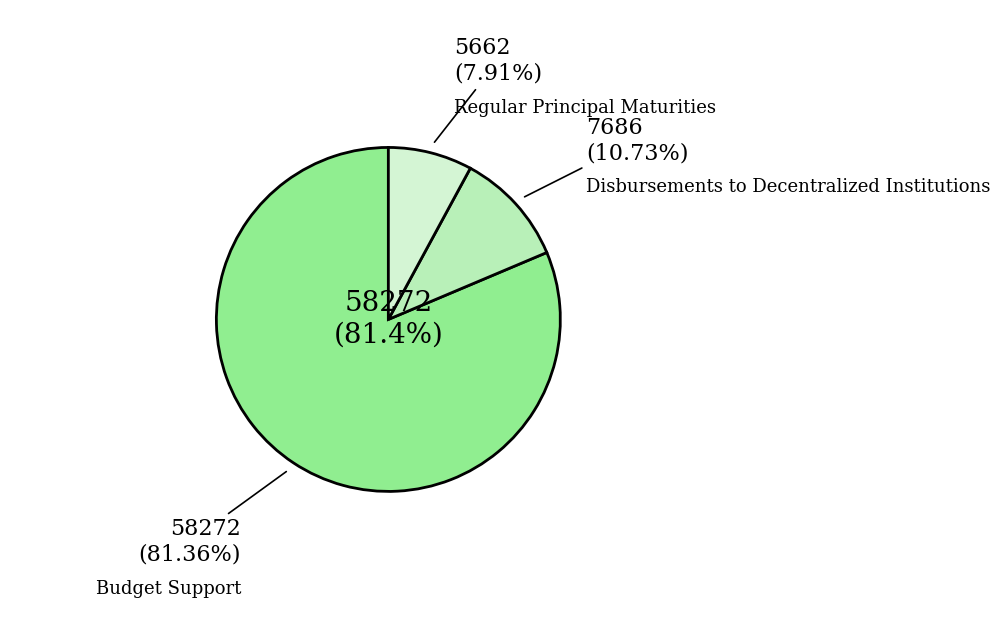

Approximately how many times larger is the value at Budget Support compared to Regular Principal Maturities?

10.3